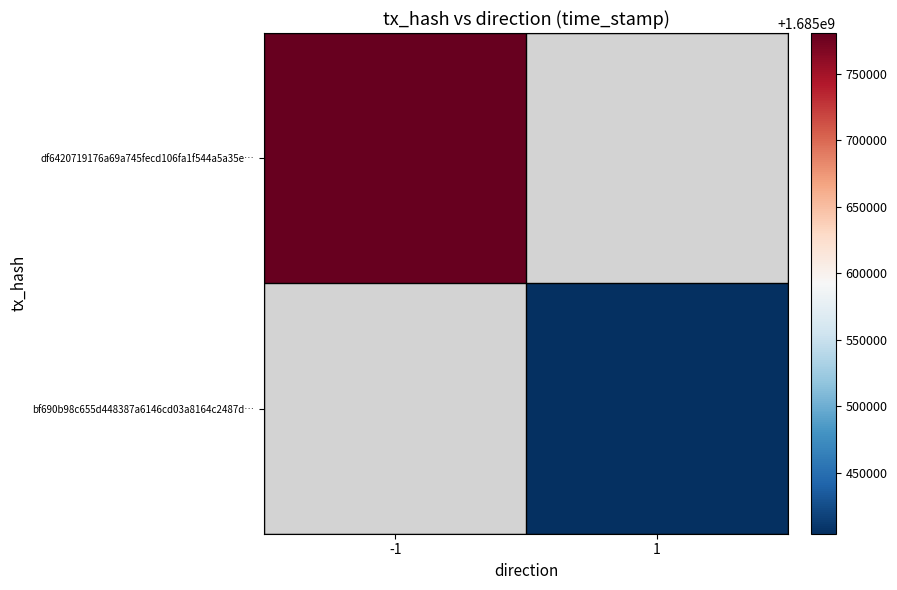

Rank the series by their average value, from highest to lowest.

df6420719176a69a745fecd106fa1f544a5a35e…, bf690b98c655d448387a6146cd03a8164c2487d…